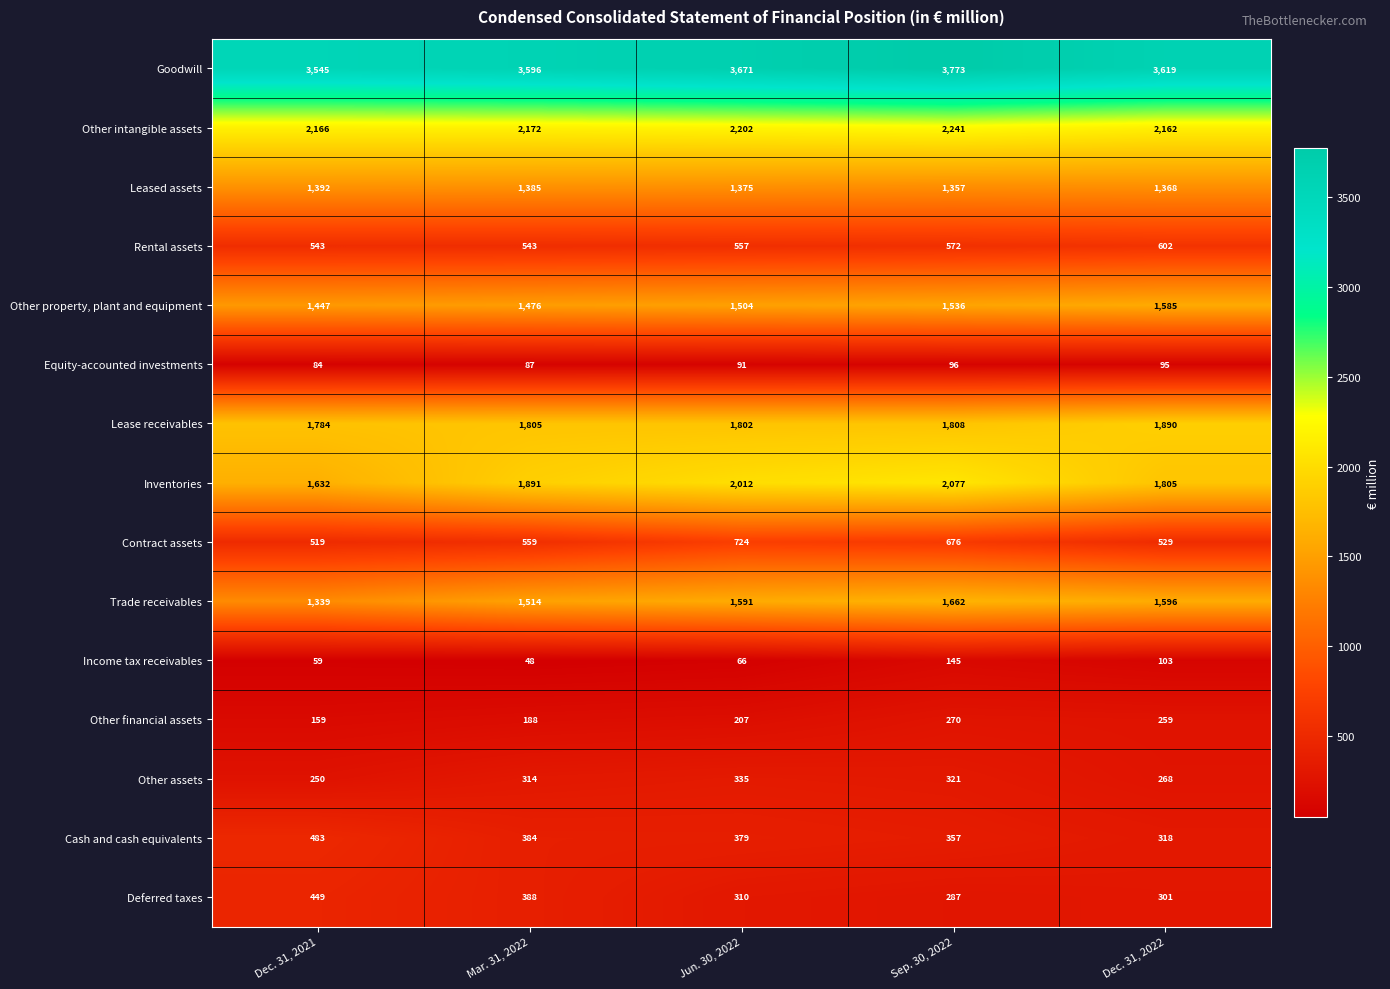

At which category does the chart reach its peak across all series?

Sep. 30, 2022